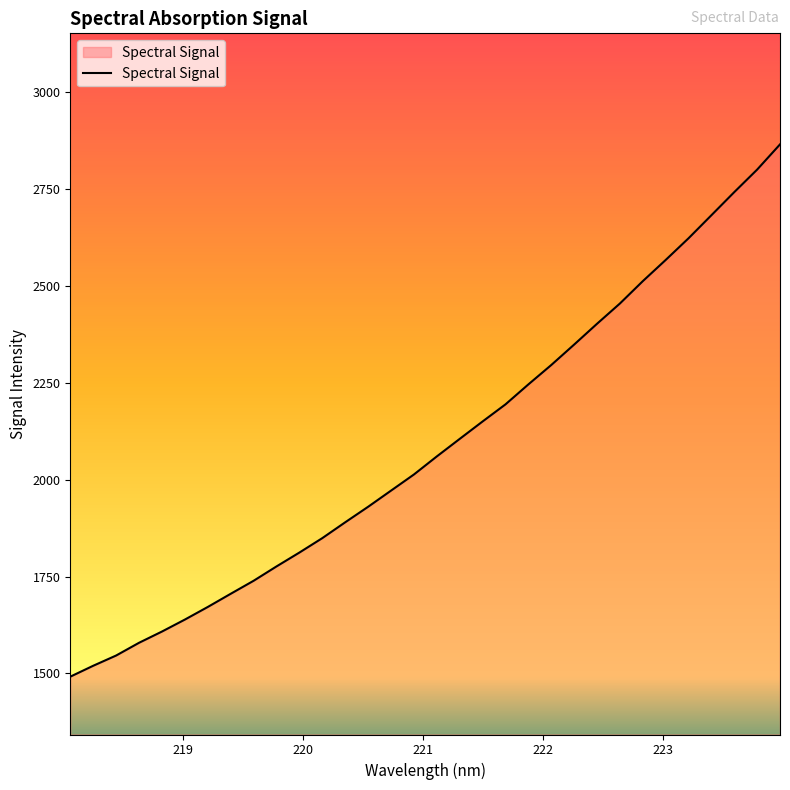

True or false: the data has more than 1 interior local peaks.

False